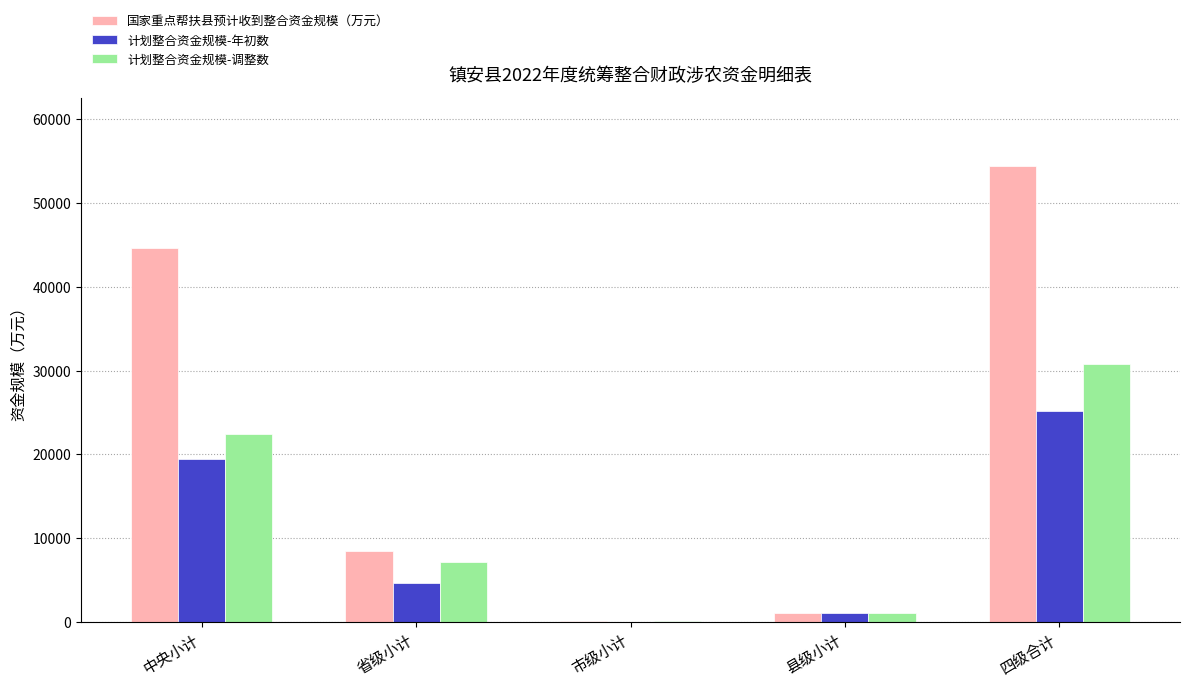

What is the sum of all 国家重点帮扶县预计收到整合资金规模（万元） values?

108819.1